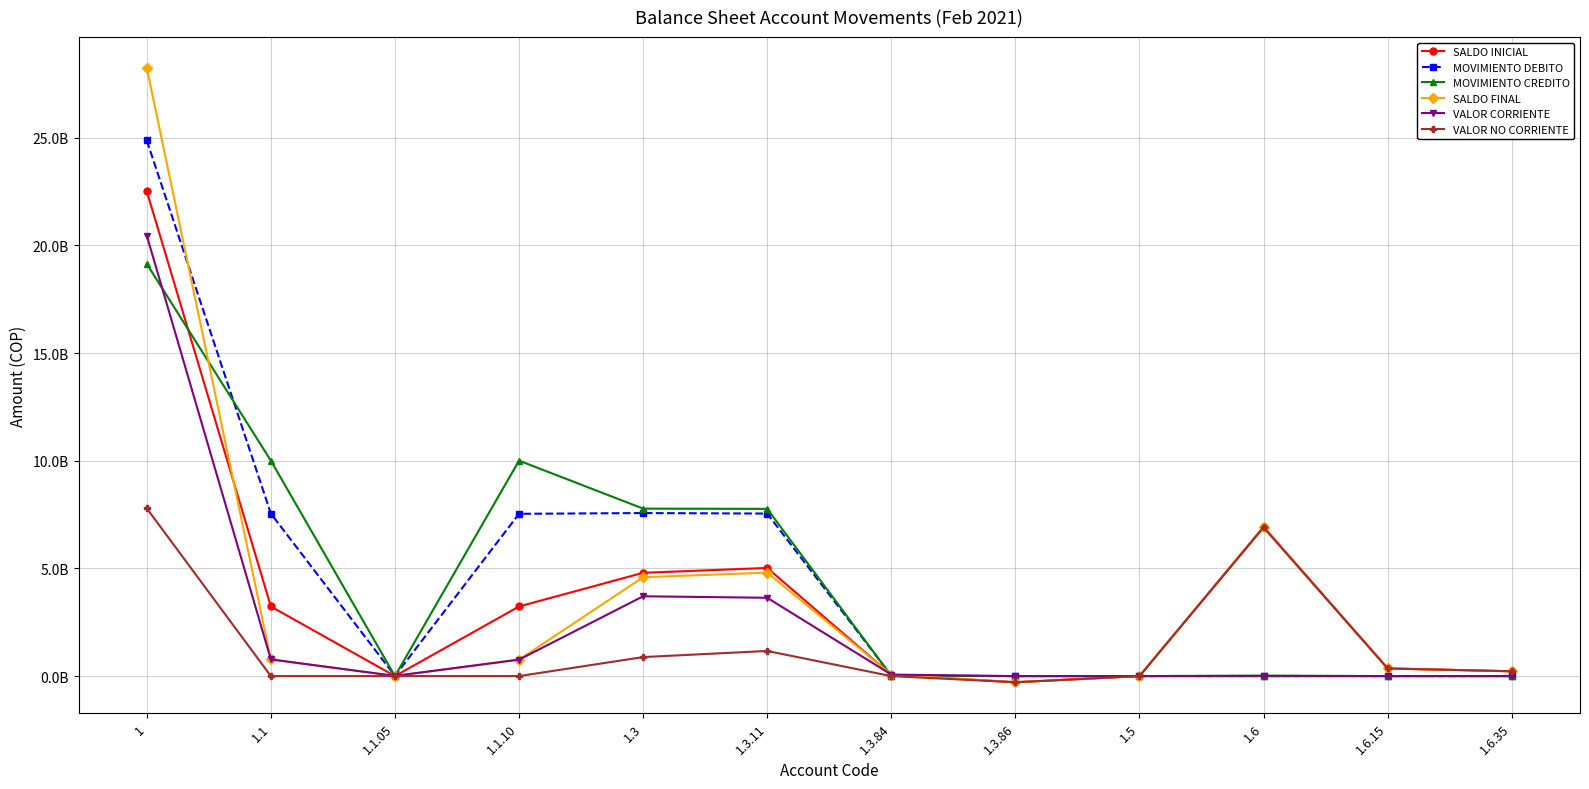

Rank the series by their maximum value, from lowest to highest.

VALOR NO CORRIENTE, MOVIMIENTO CREDITO, VALOR CORRIENTE, SALDO INICIAL, MOVIMIENTO DEBITO, SALDO FINAL